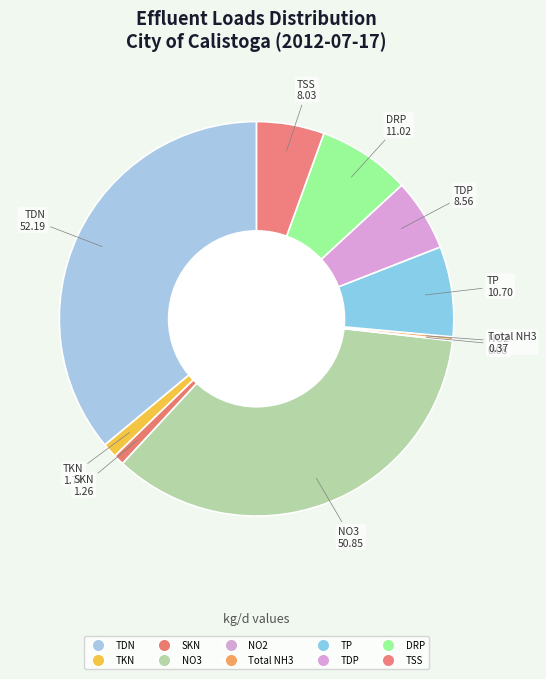

Is there a majority slice in this chart?

No